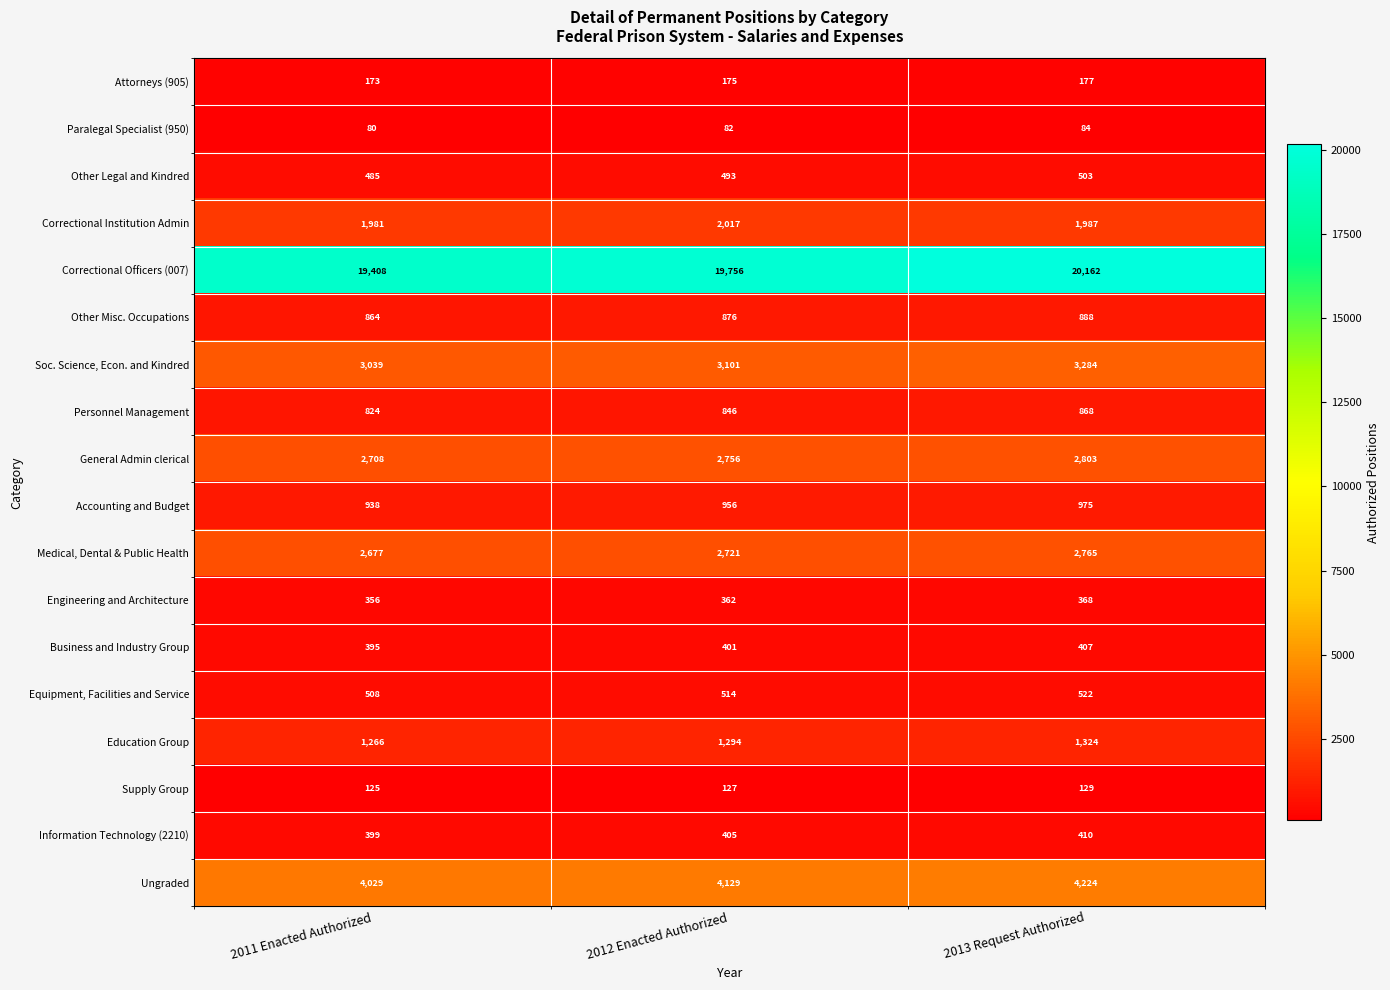

Between 2011 Enacted Authorized and 2012 Enacted Authorized, which series saw the biggest shift?

Correctional Officers (007)